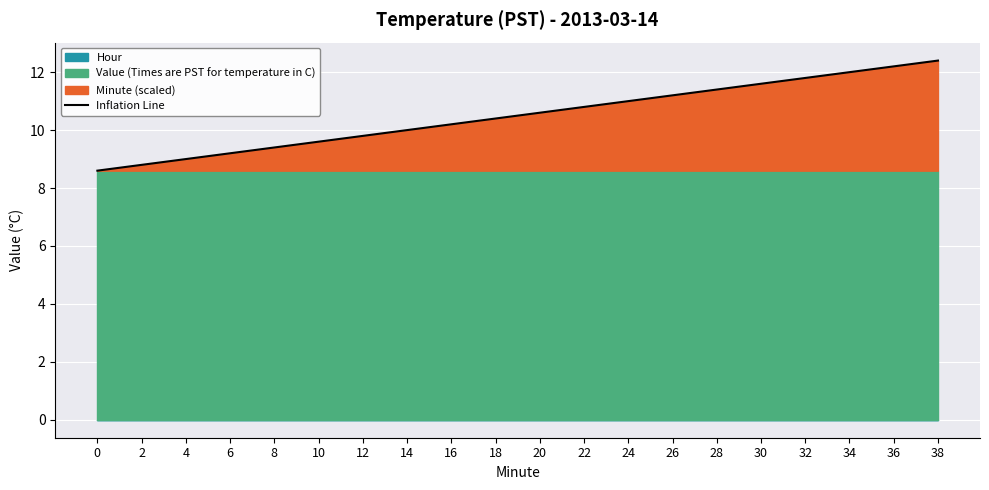

Between 38 and 4, which is larger?

38